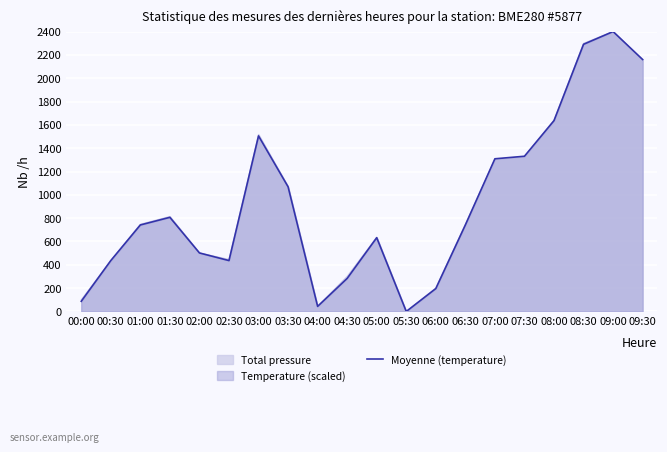

What is the difference between the maximum and minimum values?

2400.0